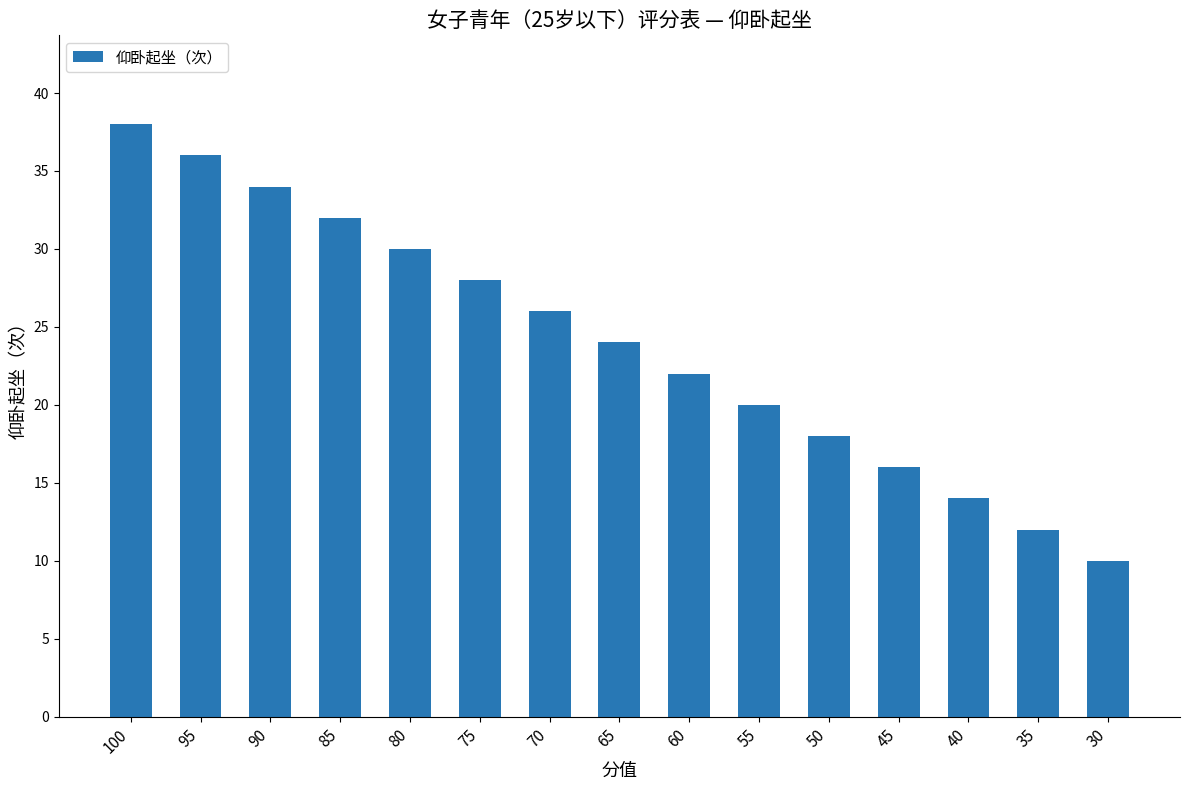

True or false: the data shows 26 at 70.

True